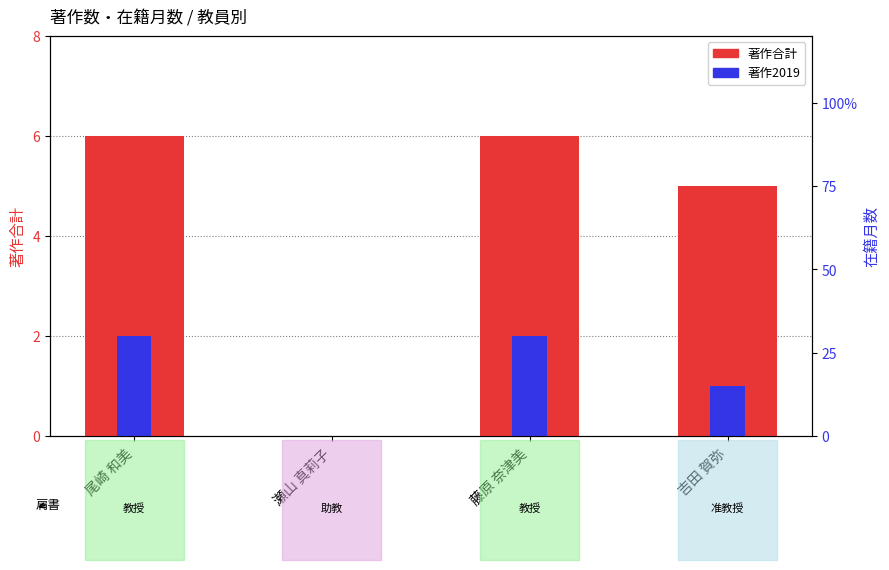

List the series in order of their peak value, highest first.

著作合計, 著作2019